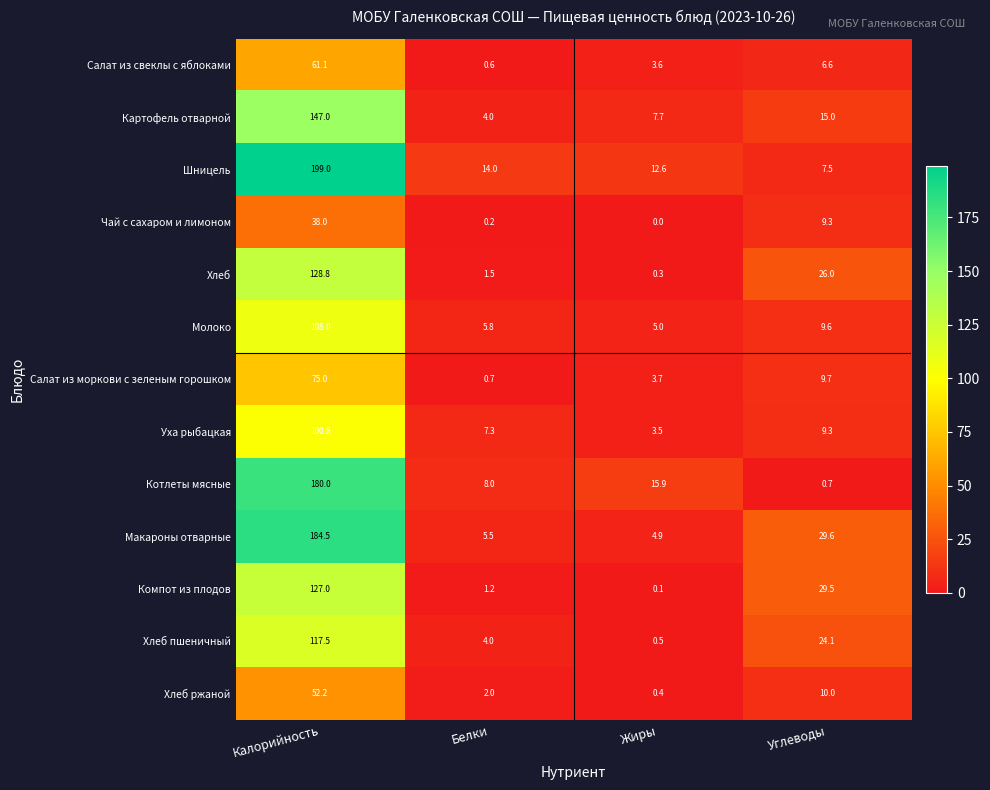

How many distinct data groups are displayed?

13